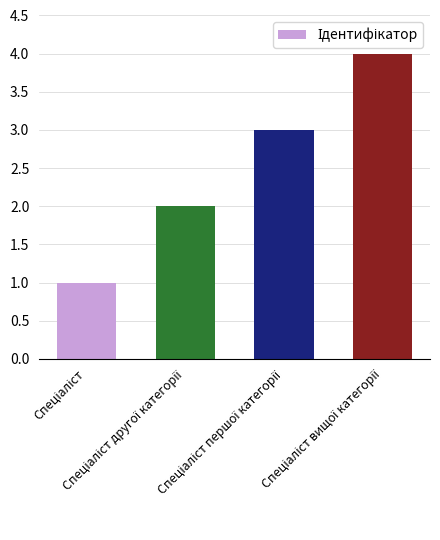

What is the greatest value displayed?

4